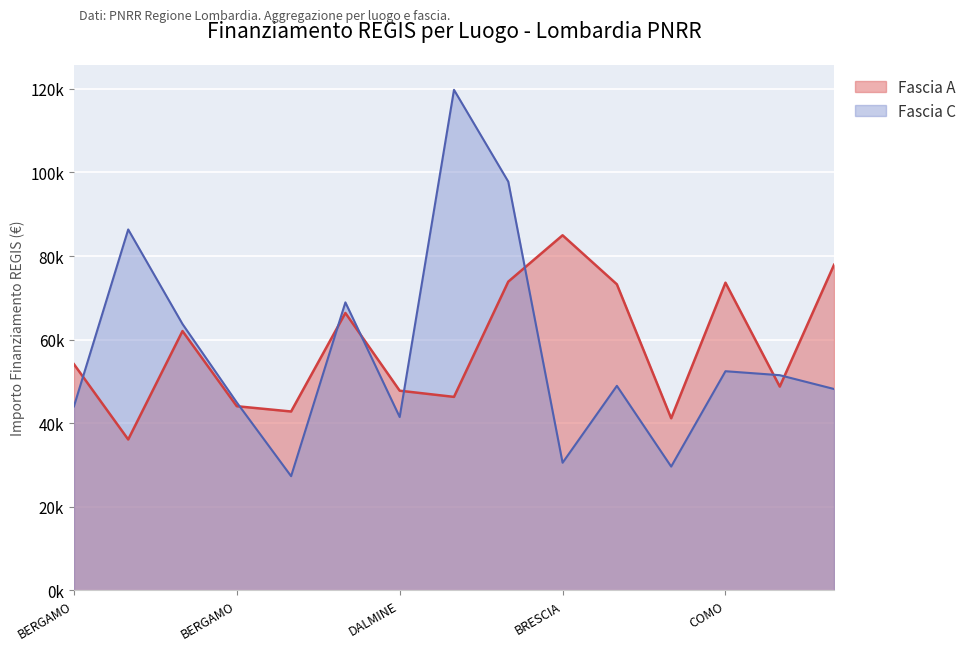

Does the chart display data point markers on the line(s)?

No